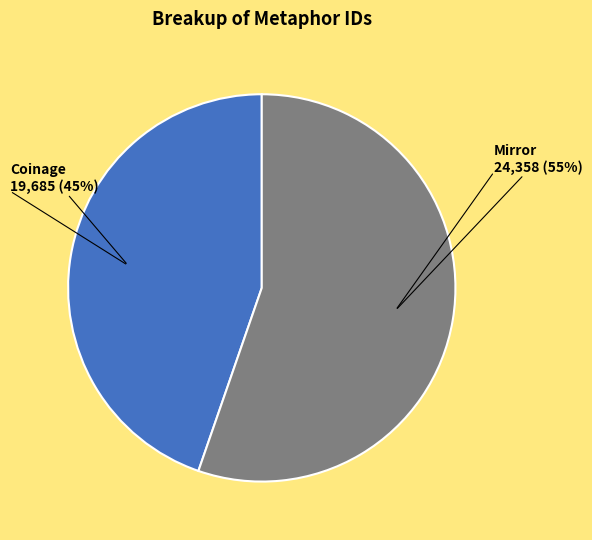

To the nearest percent, what is the average slice percentage?

50%